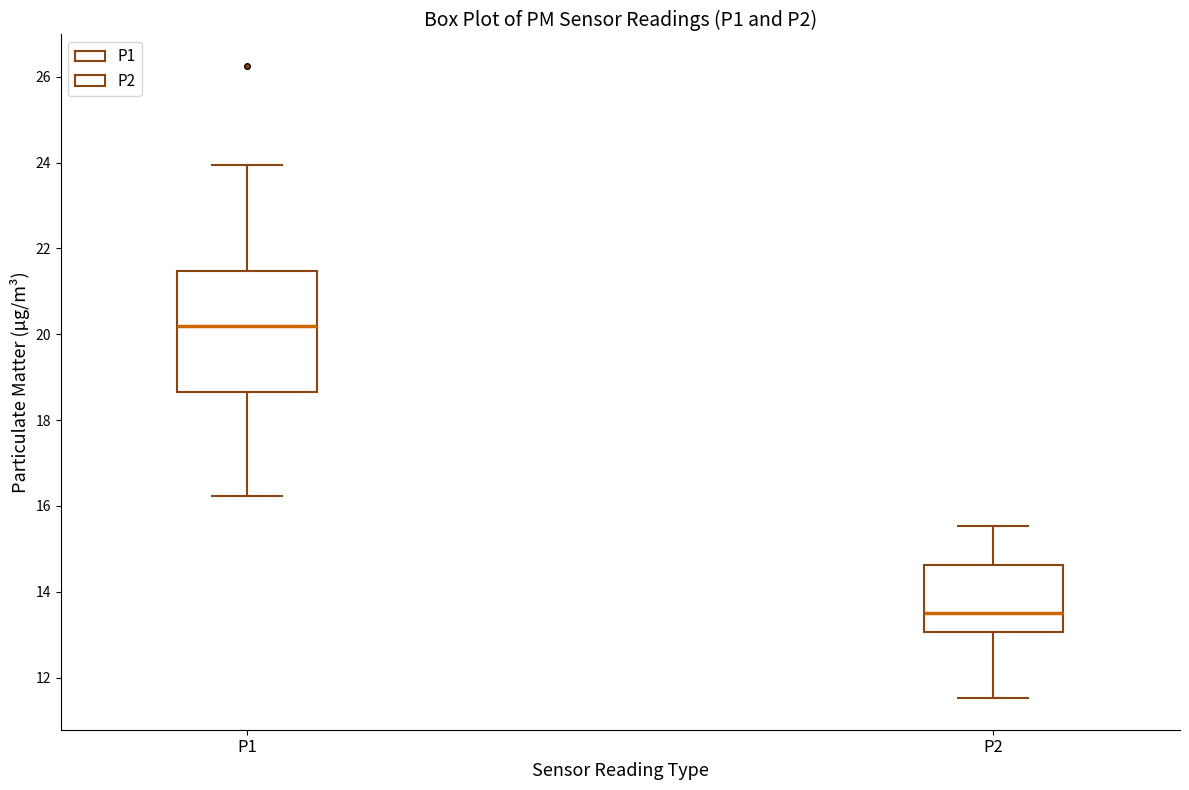

Reading left to right, transcribe this box plot: for each box, give where its median line is, the range the box spans, and where its two whiskers end, as read against the y-axis. The values are not printed on the chart, so give them approximately, as read against the axis.

P1: median 20.2, box 18.6 to 21.4, whiskers 16.2 to 24.0
P2: median 13.6, box 13.0 to 14.6, whiskers 11.6 to 15.6